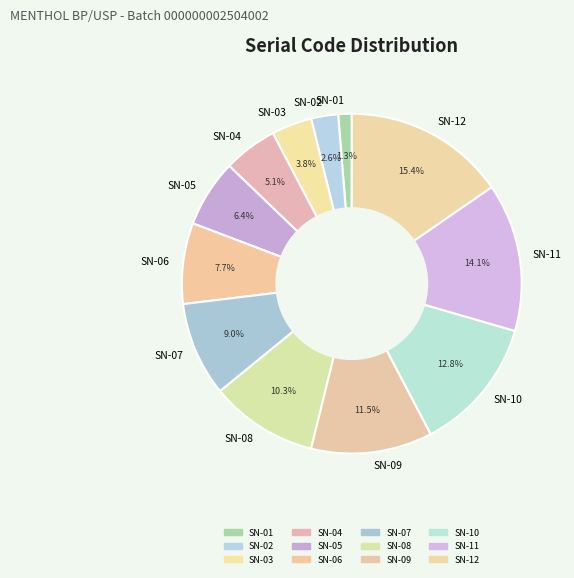

Is there any slice that represents more than half of the pie?

No